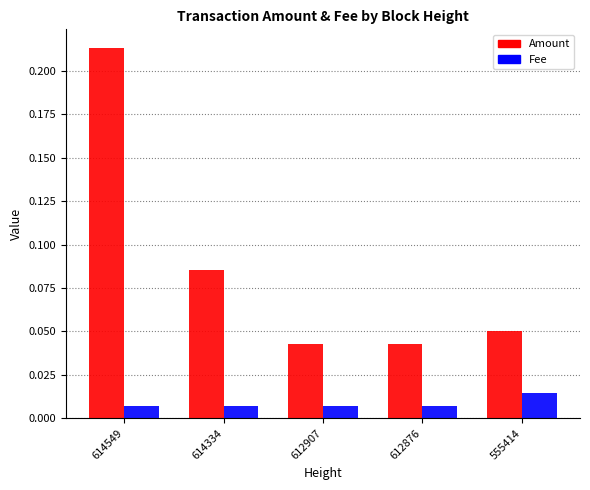

Which series changed the most between 614334 and 612876?

Amount